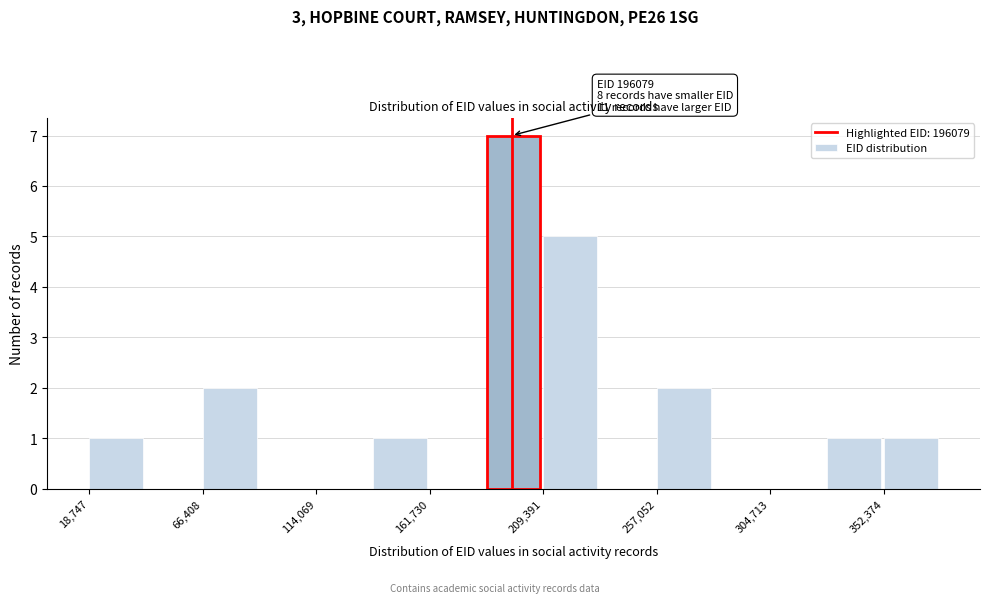

Which range on the x-axis has the tallest bar?

185000 to 210000